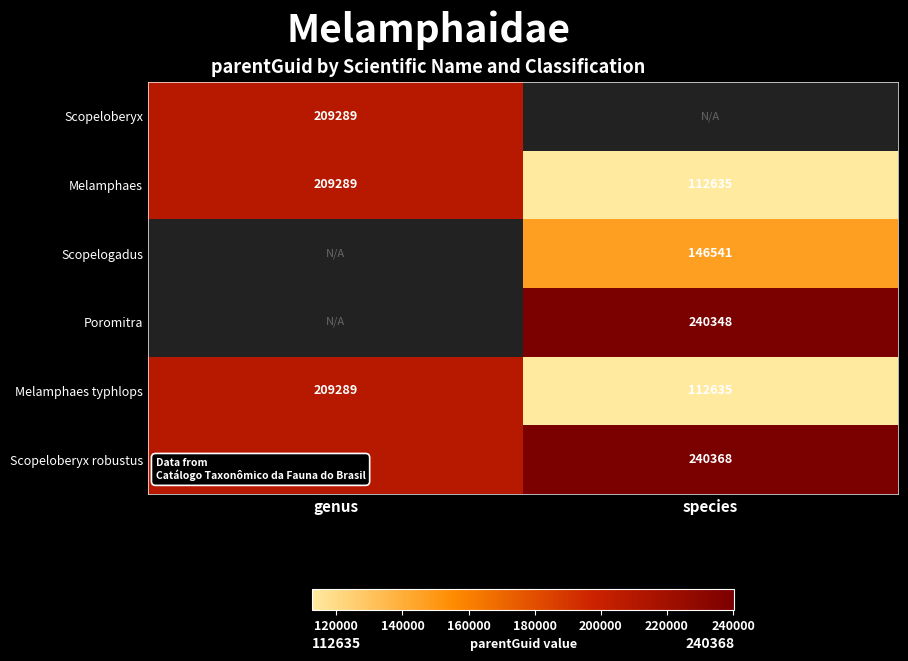

Is it true that Poromitra equals 400388.4 at species?

False